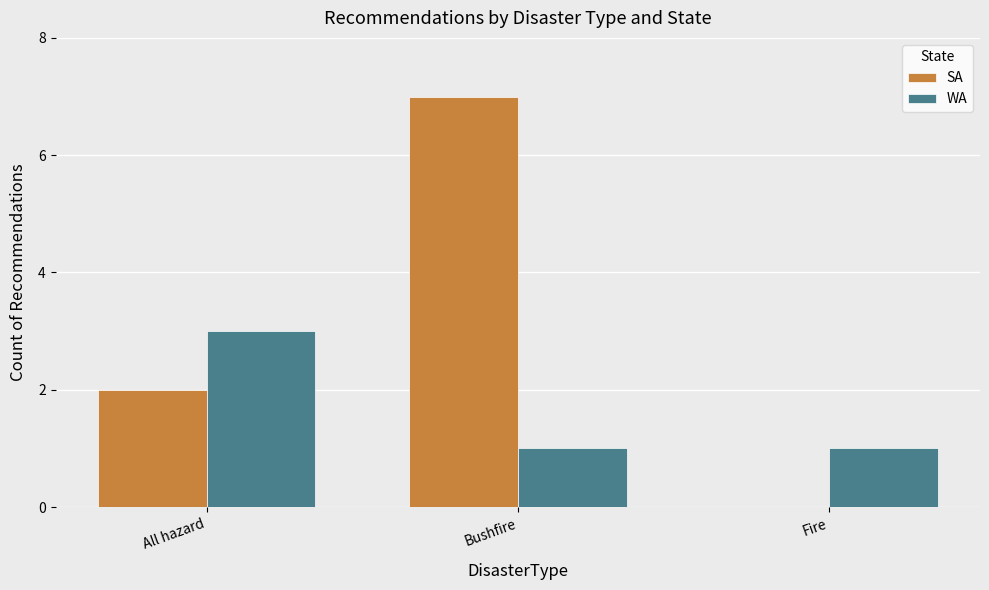

The value of WA at All hazard is 1. True or false?

False